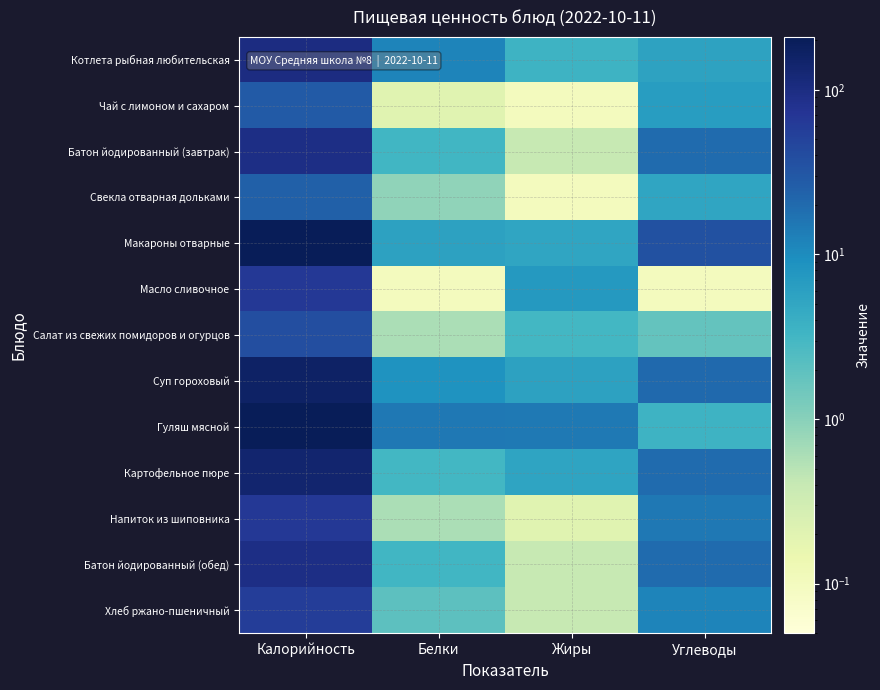

What is the maximum value shown in the chart?

209.9